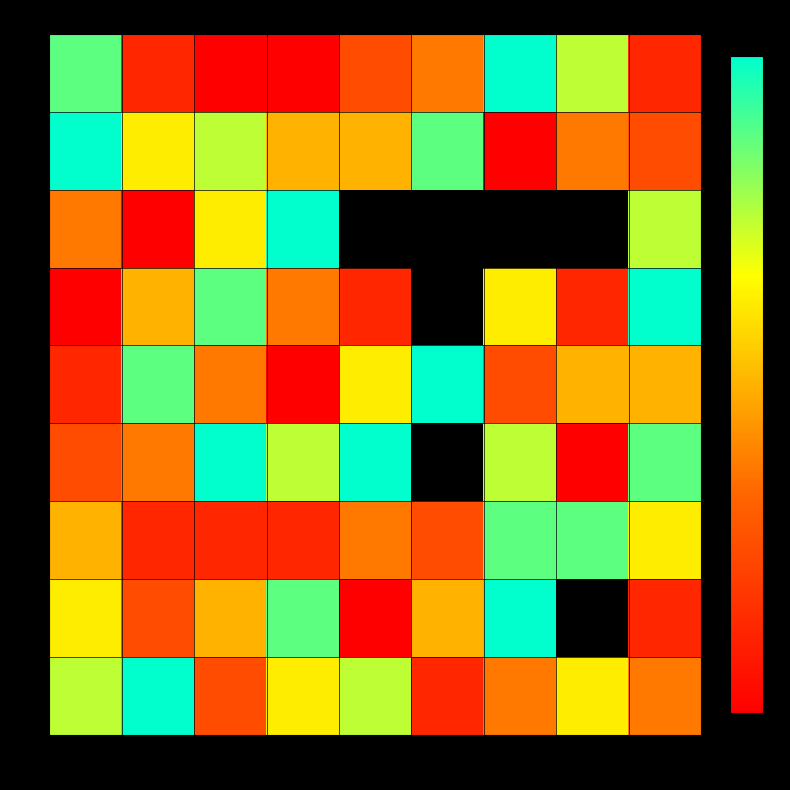

Is it true that 8 equals 1.0 at 5?

True